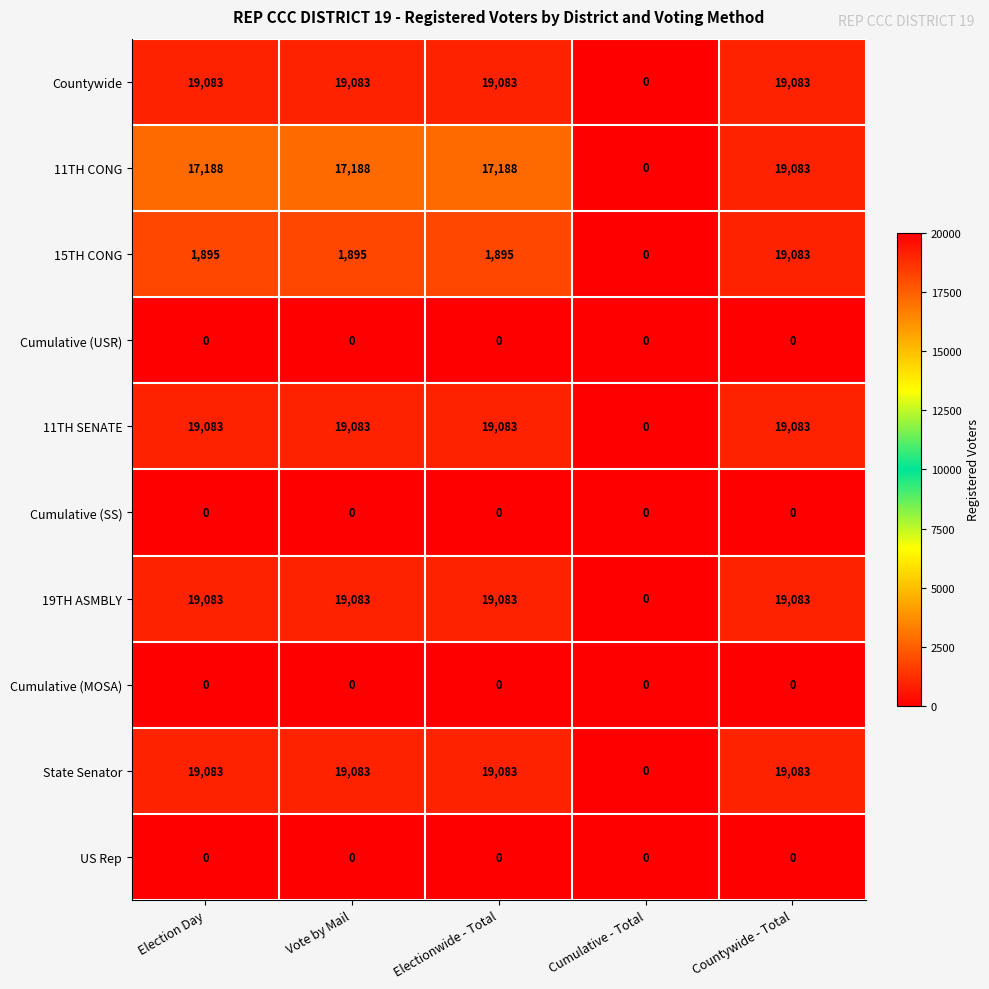

What is the highest value of the 15TH CONG series?

19083